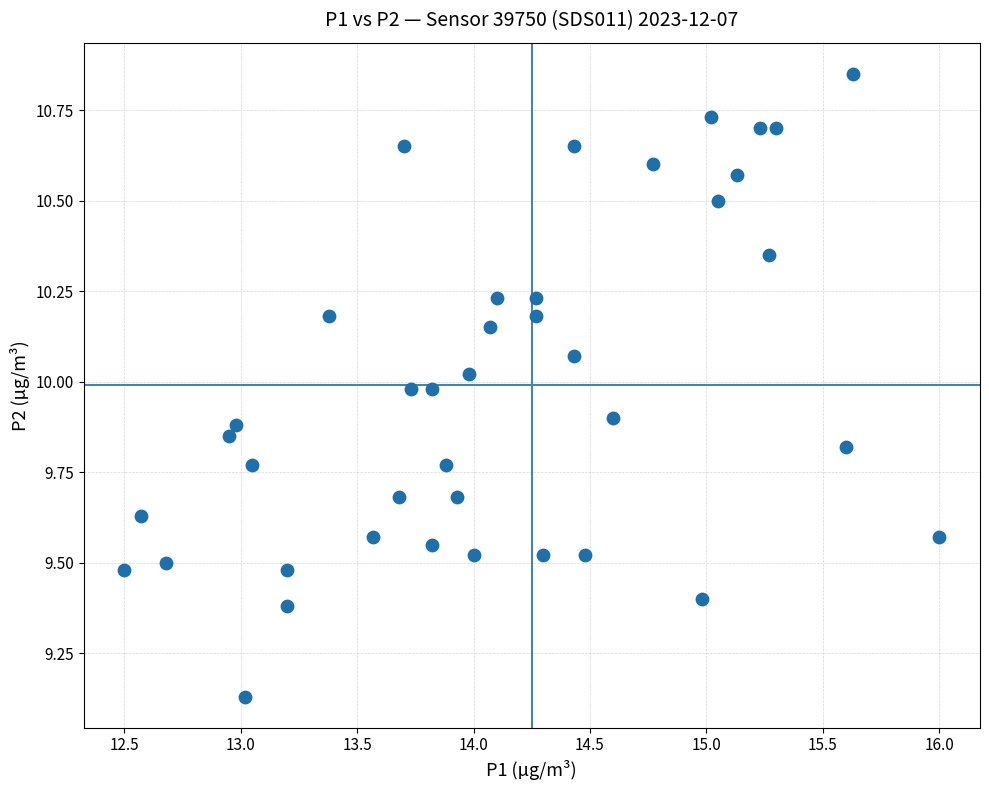

What is the range of X values (max minus min)?

3.5